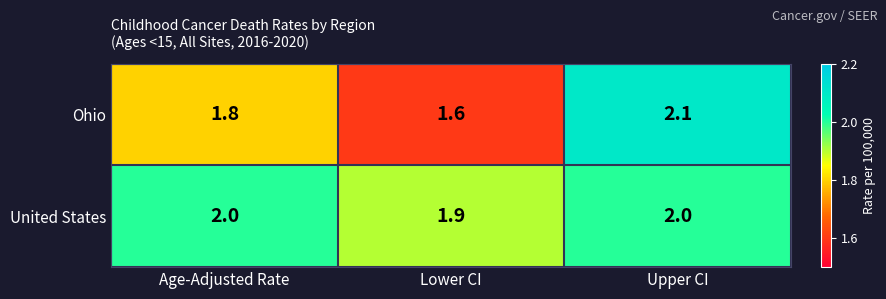

Reading right to left, transcribe all the data shown in this chart.

Ohio: 2.1	1.6	1.8
United States: 2.0	1.9	2.0